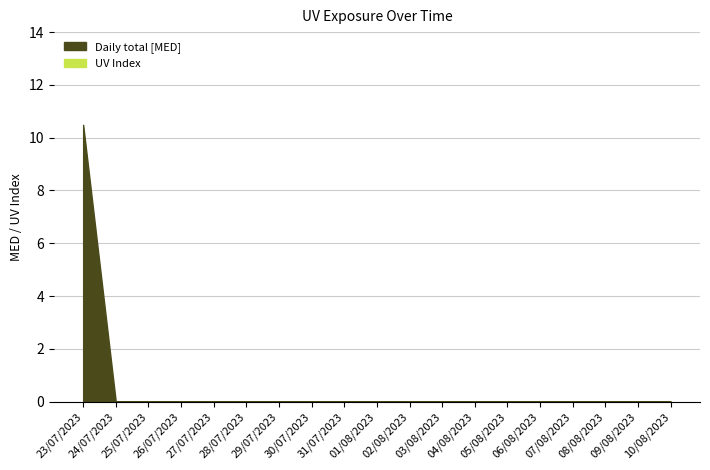

What is the highest value of the Daily total [MED] series?

10.5